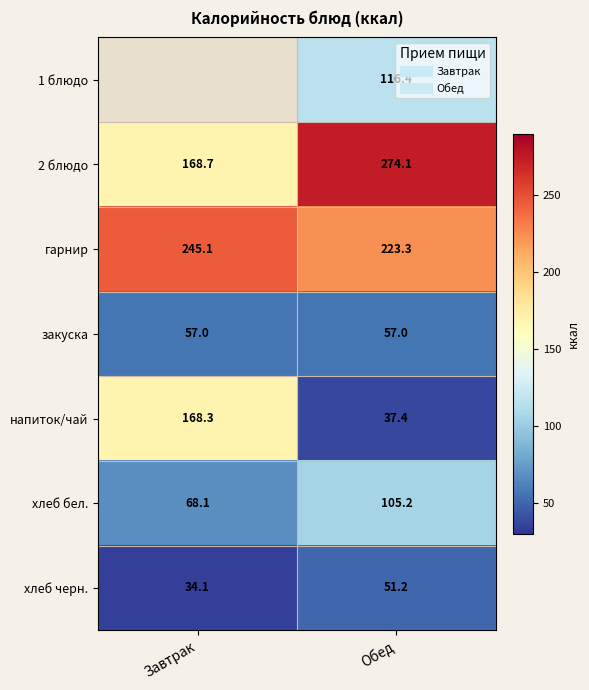

What is the minimum value shown in the chart?

34.1